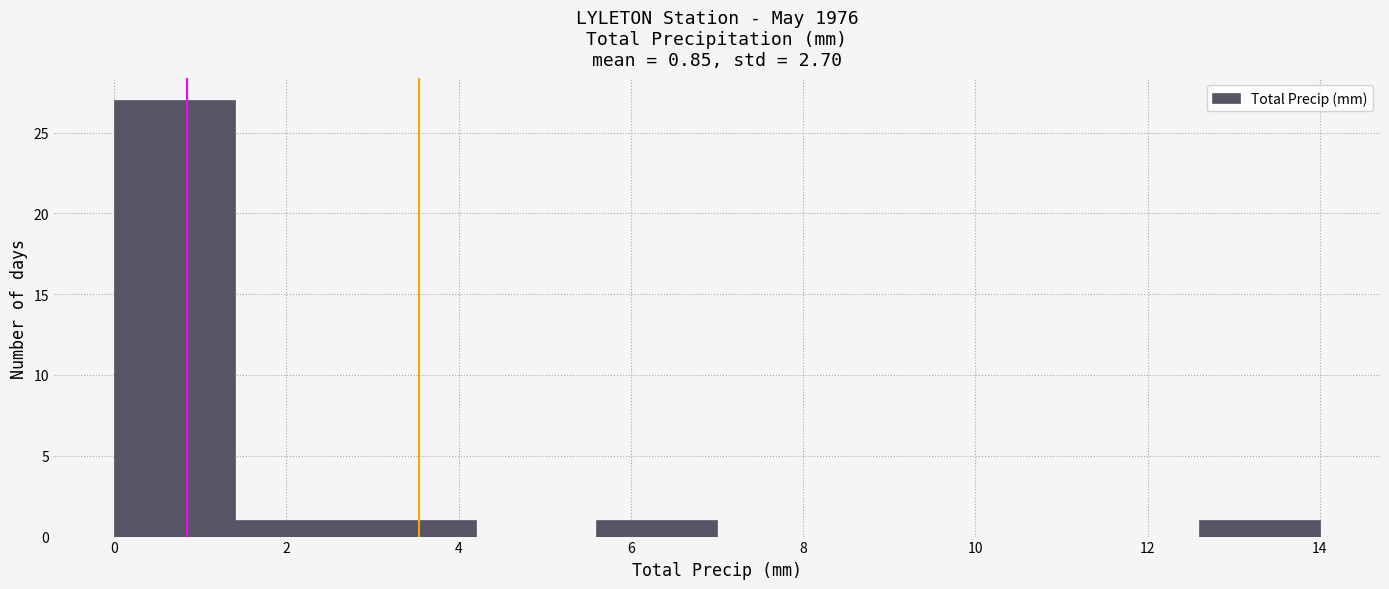

Reading left to right, list every bar in this chart as the range it spans on the x-axis followed by its height. The values are not printed on the chart, so give them approximately, as read against the axis.

0.0 to 1.4: 27
1.4 to 2.8: 1
2.8 to 4.2: 1
4.2 to 5.6: 0
5.6 to 7.0: 1
7.0 to 8.4: 0
8.4 to 9.8: 0
9.8 to 11.2: 0
11.2 to 12.6: 0
12.6 to 14.0: 1